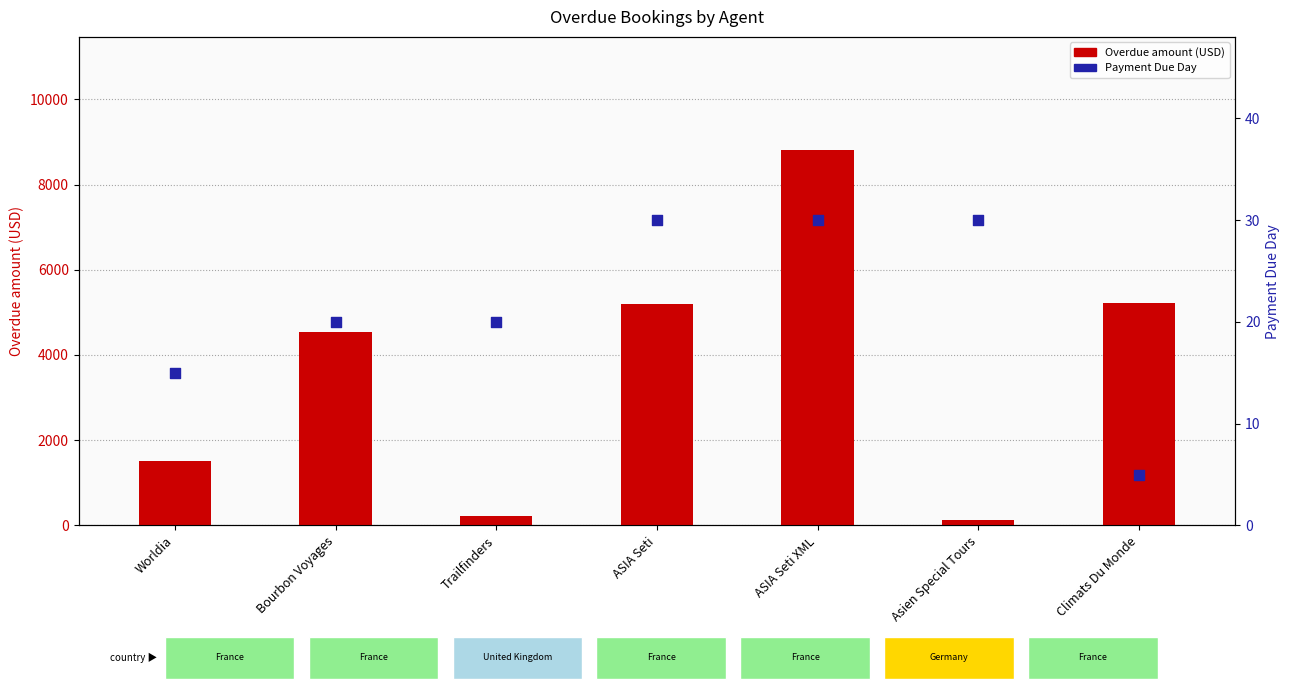

Which series has the widest spread of Y values?

Overdue amount (USD)